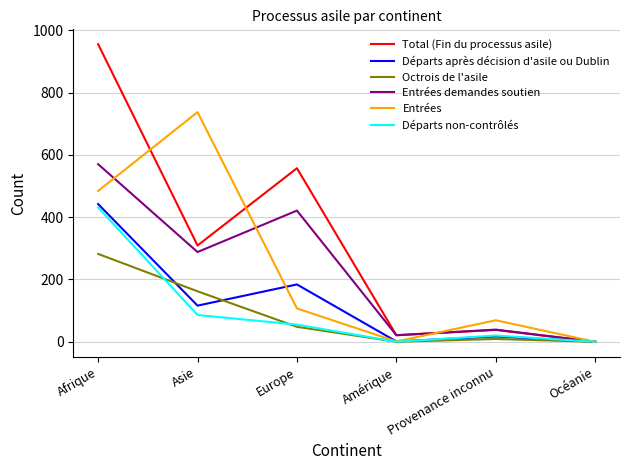

Where is Départs après décision d'asile ou Dublin nearest to the value 221?

Europe